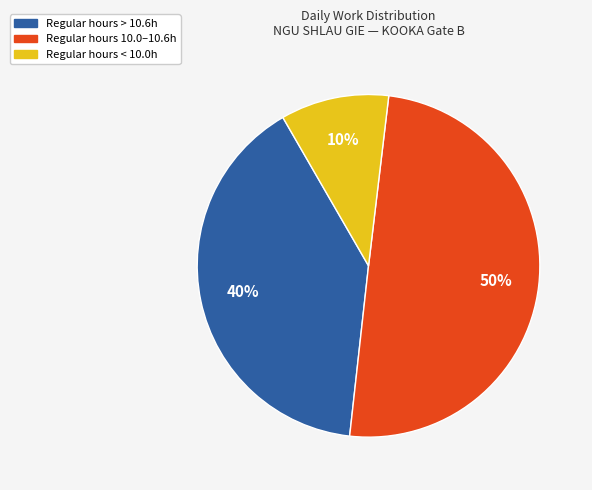

To the nearest percent, what is the difference between the largest and smallest slice percentages?

40%